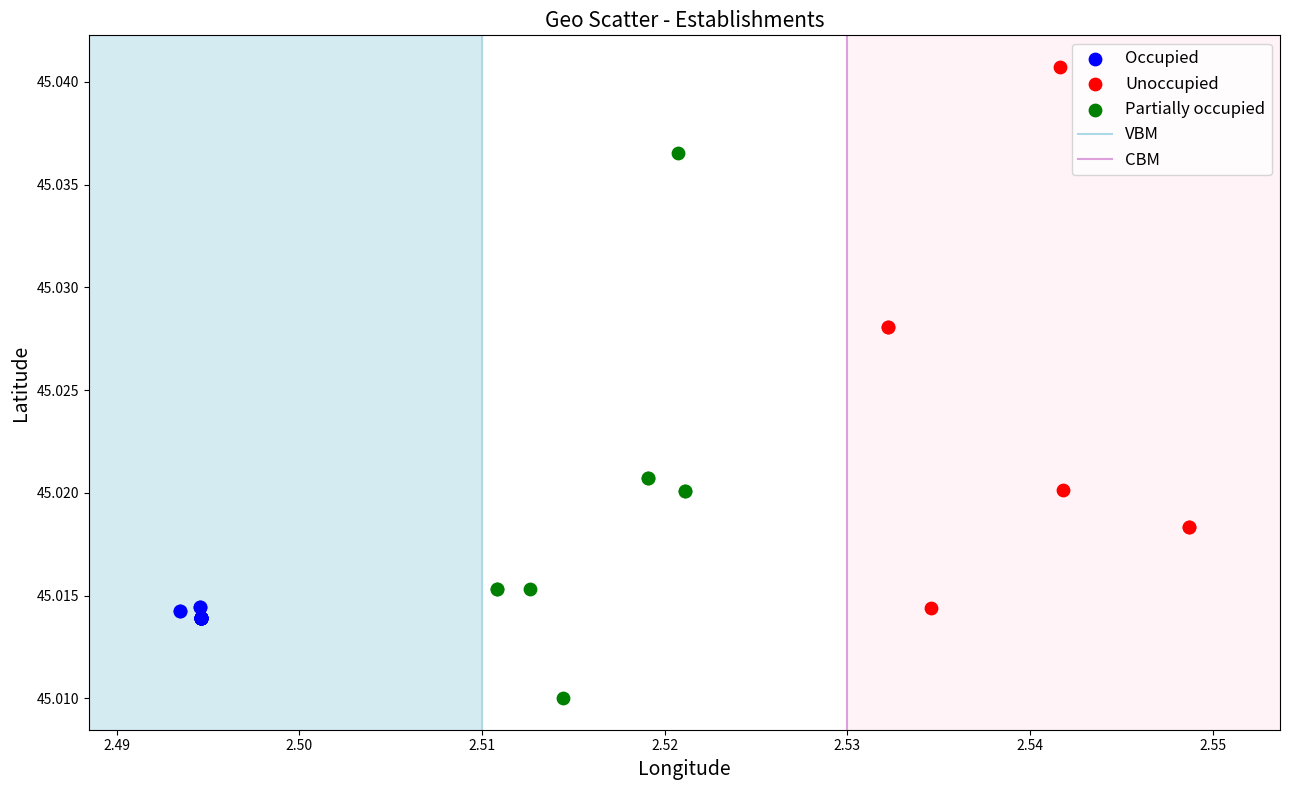

Which series reaches the minimum Y coordinate?

Partially occupied